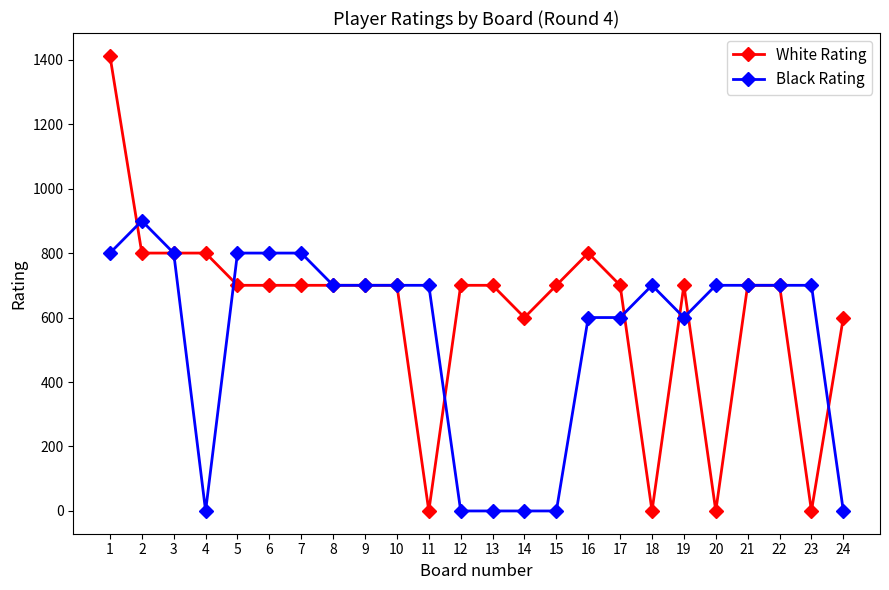

True or false: White Rating has more than 1 points higher than both neighbors.

True